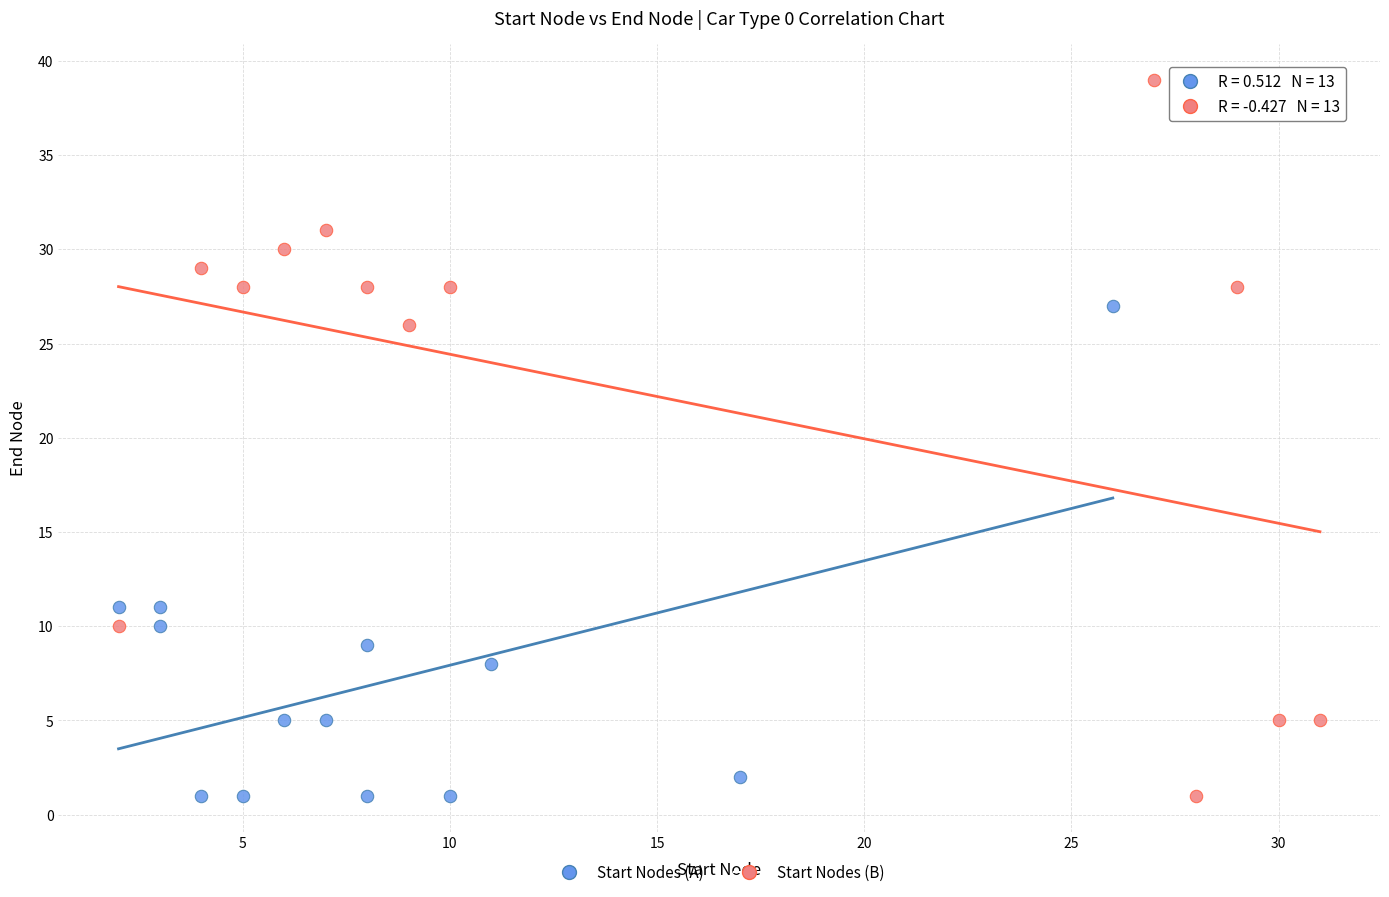

Which series reaches the maximum Y coordinate?

Start Nodes (B)